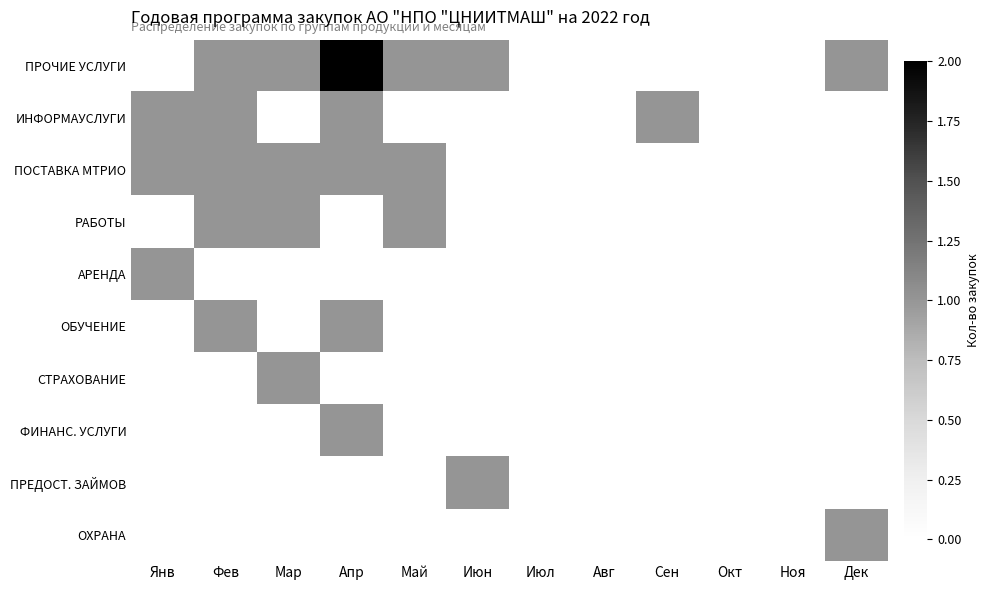

Reading left to right, transcribe all the data shown in this chart.

ПРОЧИЕ УСЛУГИ: Янв=0	Фев=1	Мар=1	Апр=2	Май=1	Июн=1	Июл=0	Авг=0	Сен=0	Окт=0	Ноя=0	Дек=1
ИНФОРМАУСЛУГИ: Янв=1	Фев=1	Мар=0	Апр=1	Май=0	Июн=0	Июл=0	Авг=0	Сен=1	Окт=0	Ноя=0	Дек=0
ПОСТАВКА МТРИО: Янв=1	Фев=1	Мар=1	Апр=1	Май=1	Июн=0	Июл=0	Авг=0	Сен=0	Окт=0	Ноя=0	Дек=0
РАБОТЫ: Янв=0	Фев=1	Мар=1	Апр=0	Май=1	Июн=0	Июл=0	Авг=0	Сен=0	Окт=0	Ноя=0	Дек=0
АРЕНДА: Янв=1	Фев=0	Мар=0	Апр=0	Май=0	Июн=0	Июл=0	Авг=0	Сен=0	Окт=0	Ноя=0	Дек=0
ОБУЧЕНИЕ: Янв=0	Фев=1	Мар=0	Апр=1	Май=0	Июн=0	Июл=0	Авг=0	Сен=0	Окт=0	Ноя=0	Дек=0
СТРАХОВАНИЕ: Янв=0	Фев=0	Мар=1	Апр=0	Май=0	Июн=0	Июл=0	Авг=0	Сен=0	Окт=0	Ноя=0	Дек=0
ФИНАНС. УСЛУГИ: Янв=0	Фев=0	Мар=0	Апр=1	Май=0	Июн=0	Июл=0	Авг=0	Сен=0	Окт=0	Ноя=0	Дек=0
ПРЕДОСТ. ЗАЙМОВ: Янв=0	Фев=0	Мар=0	Апр=0	Май=0	Июн=1	Июл=0	Авг=0	Сен=0	Окт=0	Ноя=0	Дек=0
ОХРАНА: Янв=0	Фев=0	Мар=0	Апр=0	Май=0	Июн=0	Июл=0	Авг=0	Сен=0	Окт=0	Ноя=0	Дек=1